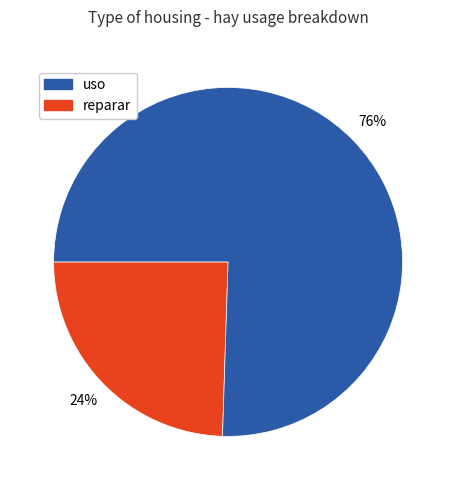

Does any single category account for the majority?

Yes